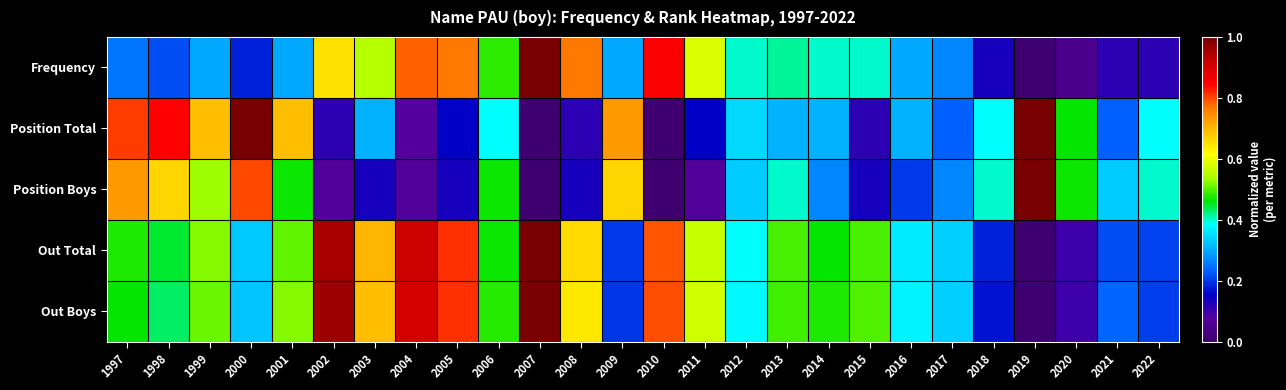

At which category is the sum across all series the highest?

2007